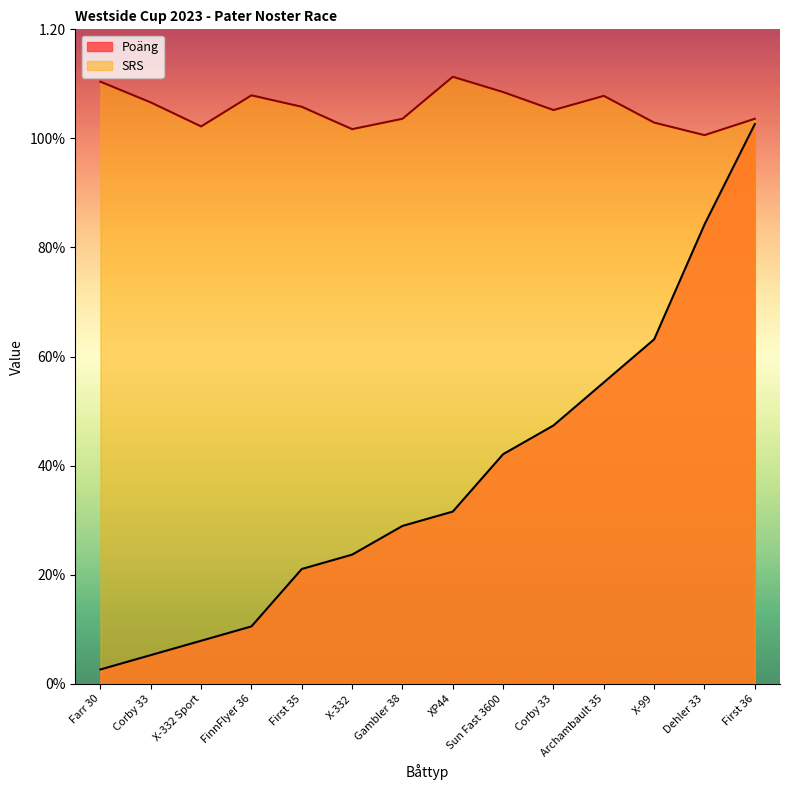

Reading left to right, transcribe all the data shown in this chart.

Poäng: 0.0	0.1	0.1	0.1	0.2	0.2	0.3	0.3	0.4	0.5	0.6	0.6	0.8	1.0
SRS: 1.1	1.1	1.0	1.1	1.1	1.0	1.0	1.1	1.1	1.1	1.1	1.0	1.0	1.0